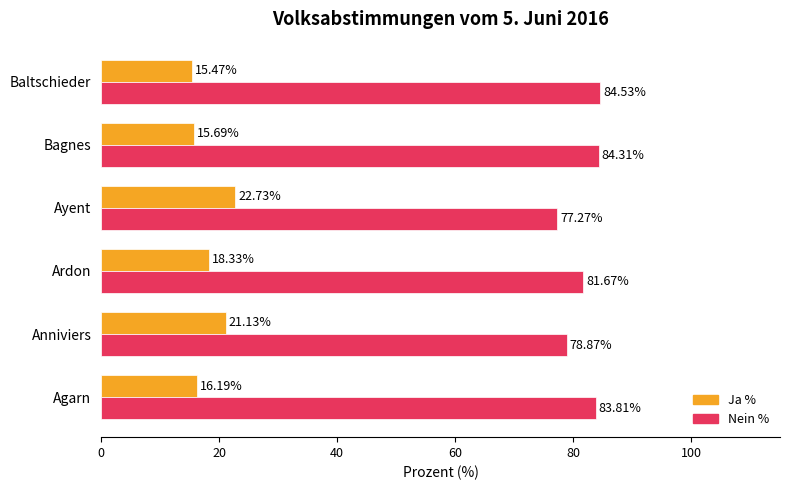

What is the difference between the maximum and minimum values in the Nein % series?

7.3